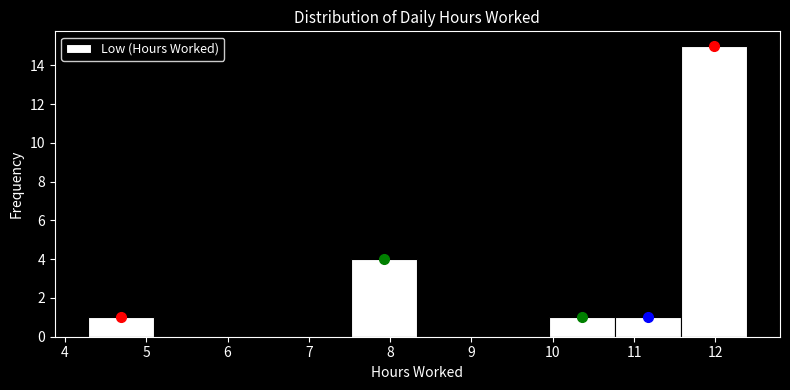

Which range on the x-axis has the tallest bar?

11.6 to 12.4